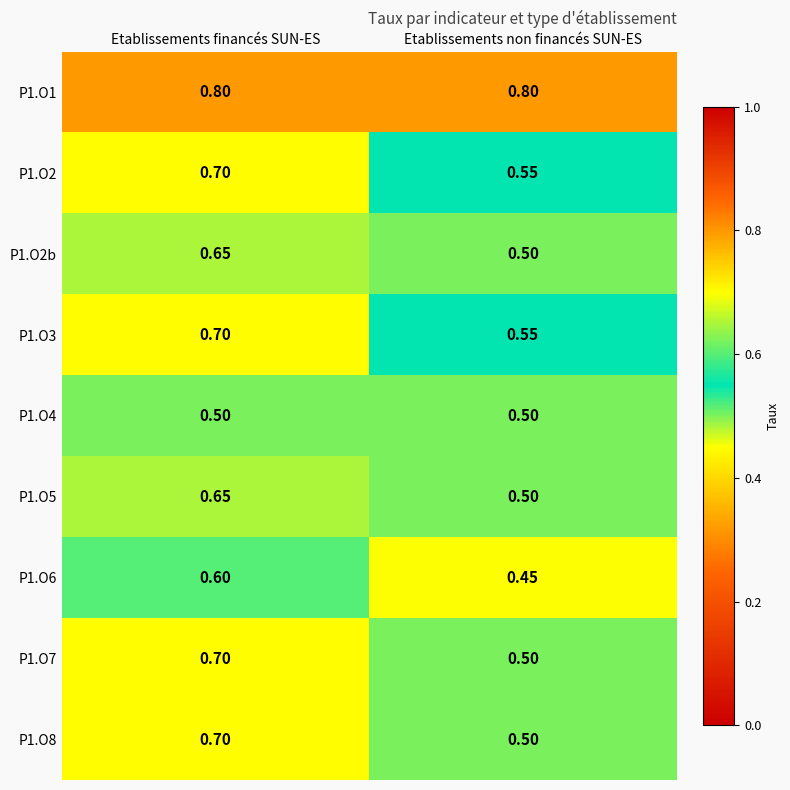

At which category is the sum across all series the highest?

Etablissements financés SUN-ES